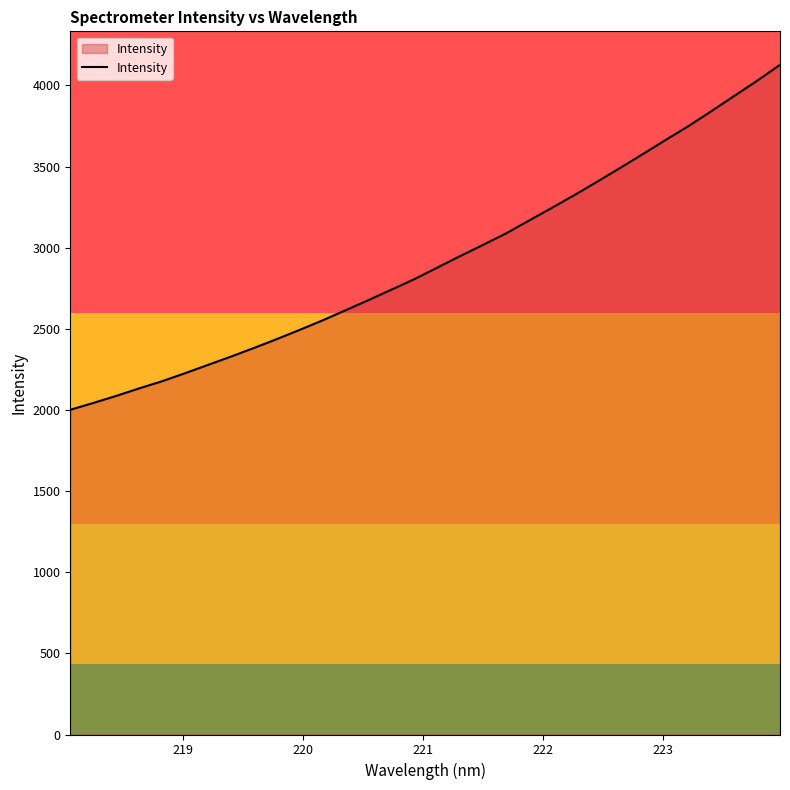

What is the difference between the maximum and minimum values?

2125.7